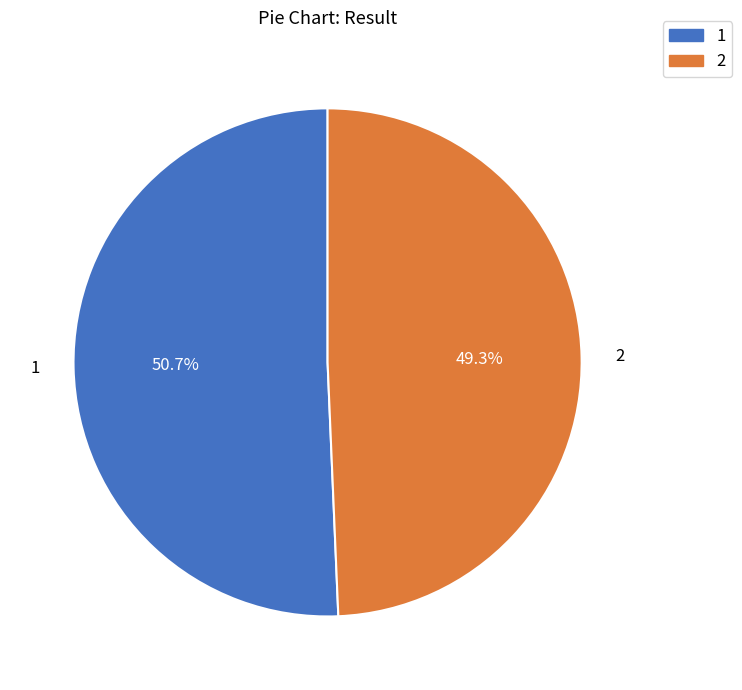

Which category accounts for the majority?

1